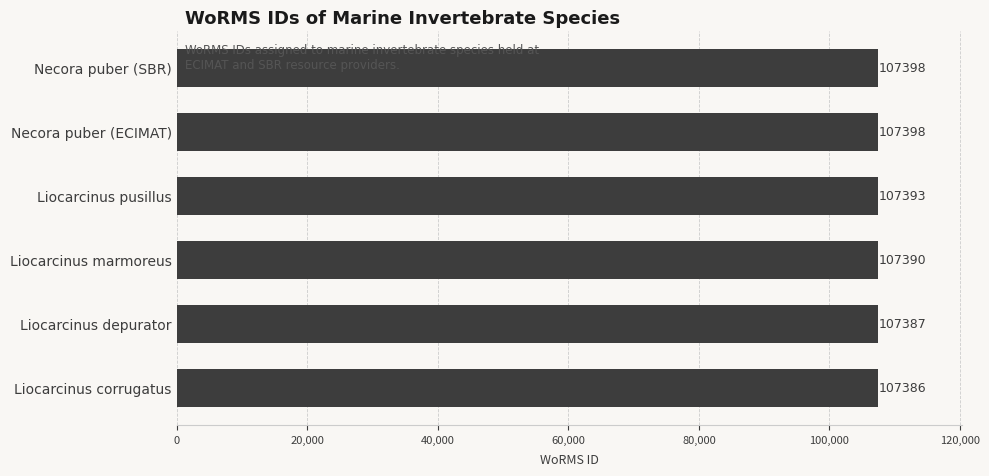

Count the number of categories in the chart.

6